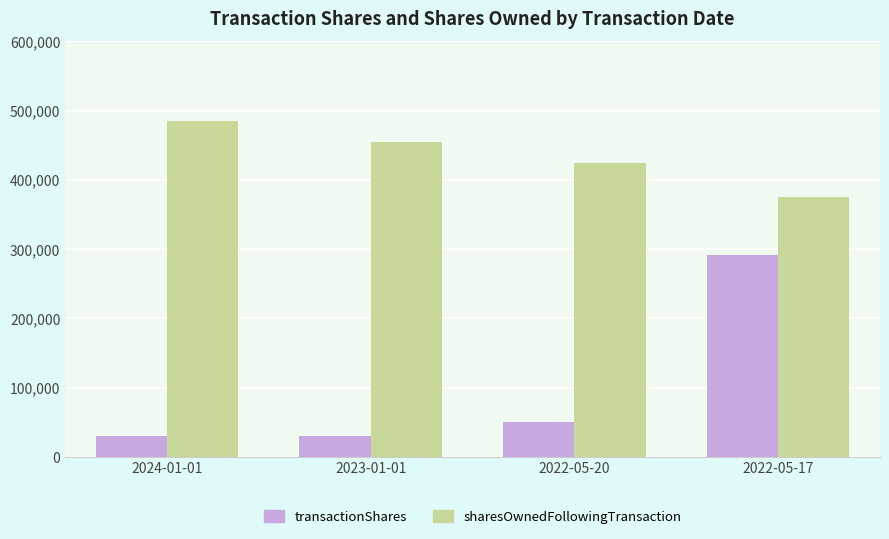

How many distinct data groups are displayed?

2